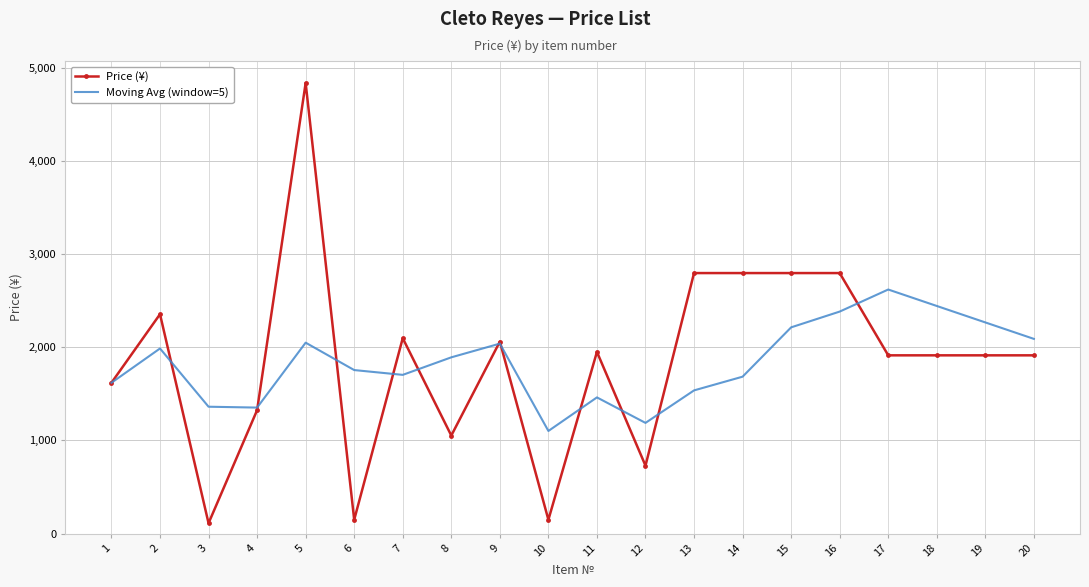

Which series ends up on top after the final intersection of Moving Avg (window=5) and Price (¥)?

Moving Avg (window=5)